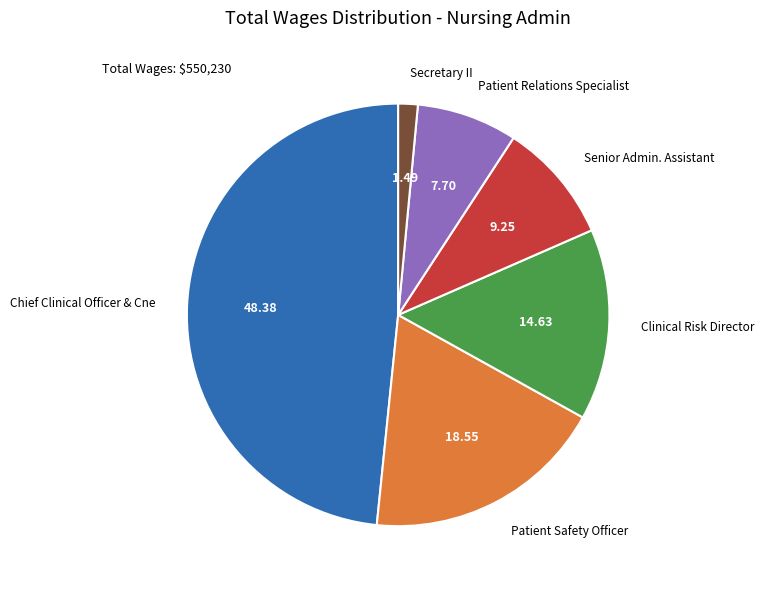

Do Patient Relations Specialist and Secretary II together represent more than half of the pie?

No